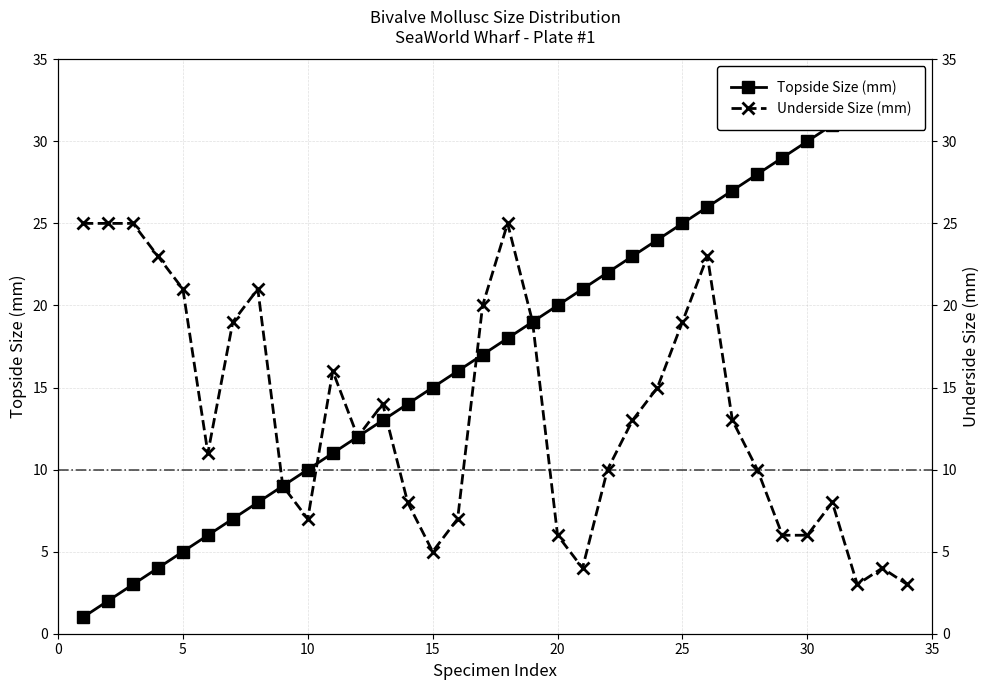

Between 25 and 10, which series saw the biggest shift?

Topside Size (mm)